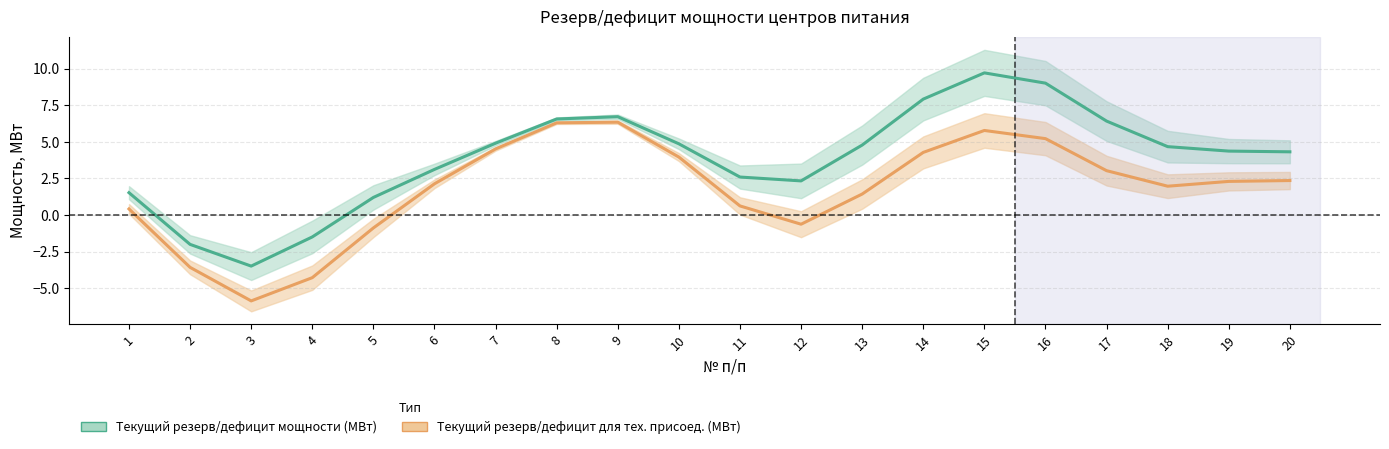

What are all the series names shown in the legend?

Текущий резерв/дефицит мощности (МВт), Текущий резерв/дефицит для тех. присоед. (МВт)